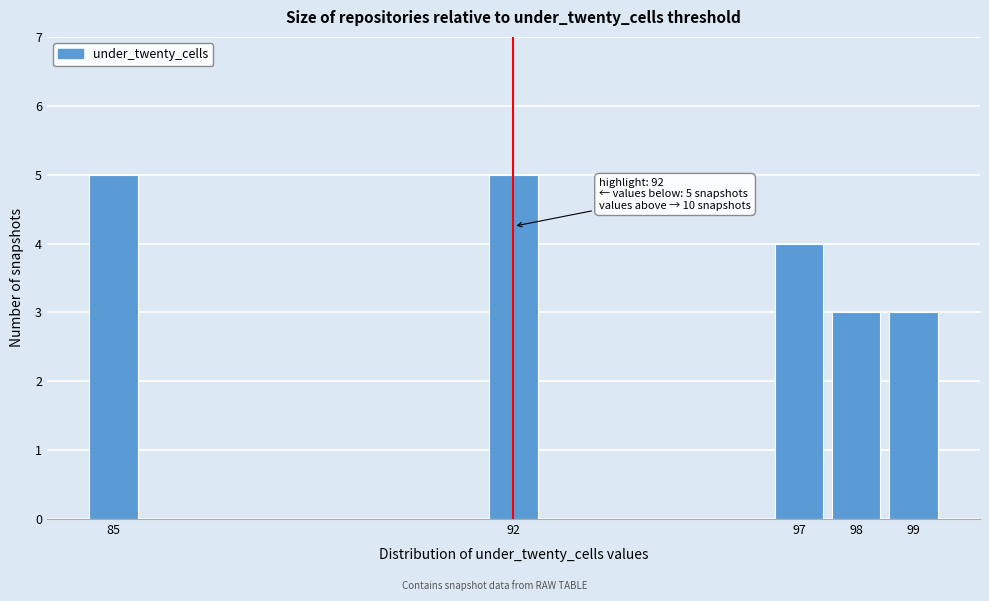

Reading left to right, what are all the values shown in this chart?

85=5	92=5	97=4	98=3	99=3